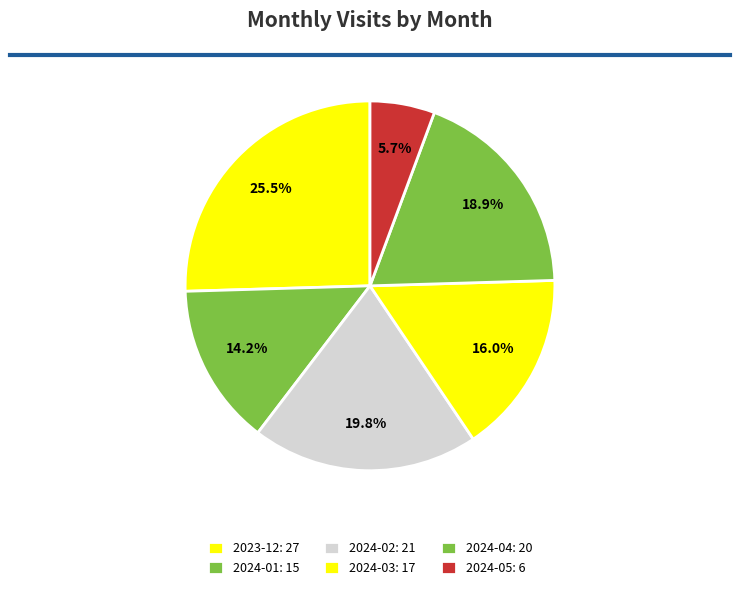

What is the change in value from 2023-12 to 2024-05?

-21